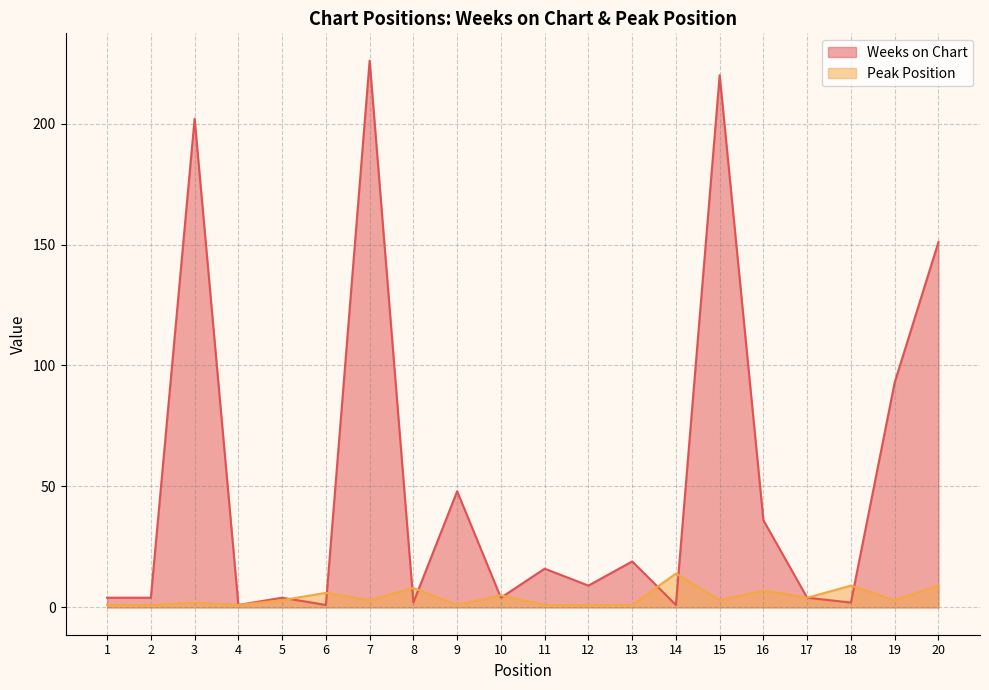

Rank the series by their average value, from highest to lowest.

Weeks on Chart, Peak Position